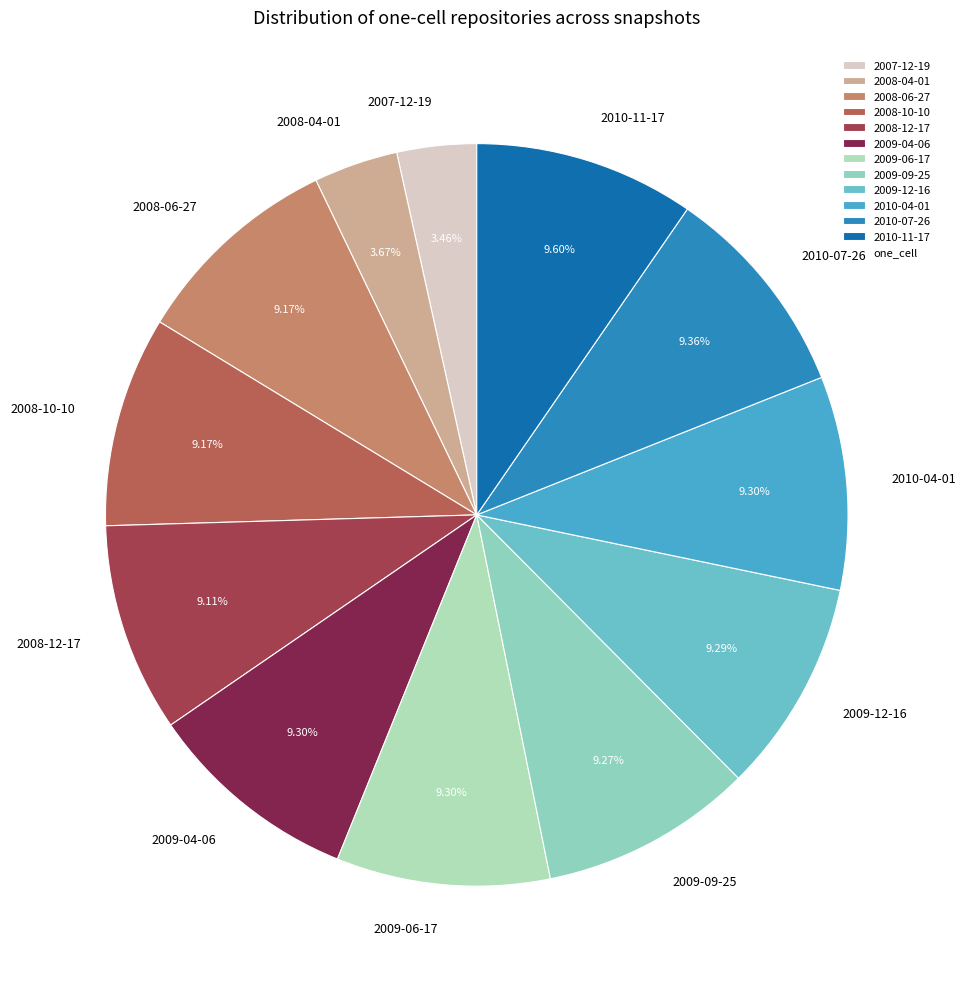

To the nearest percent, what is the average slice percentage?

8%